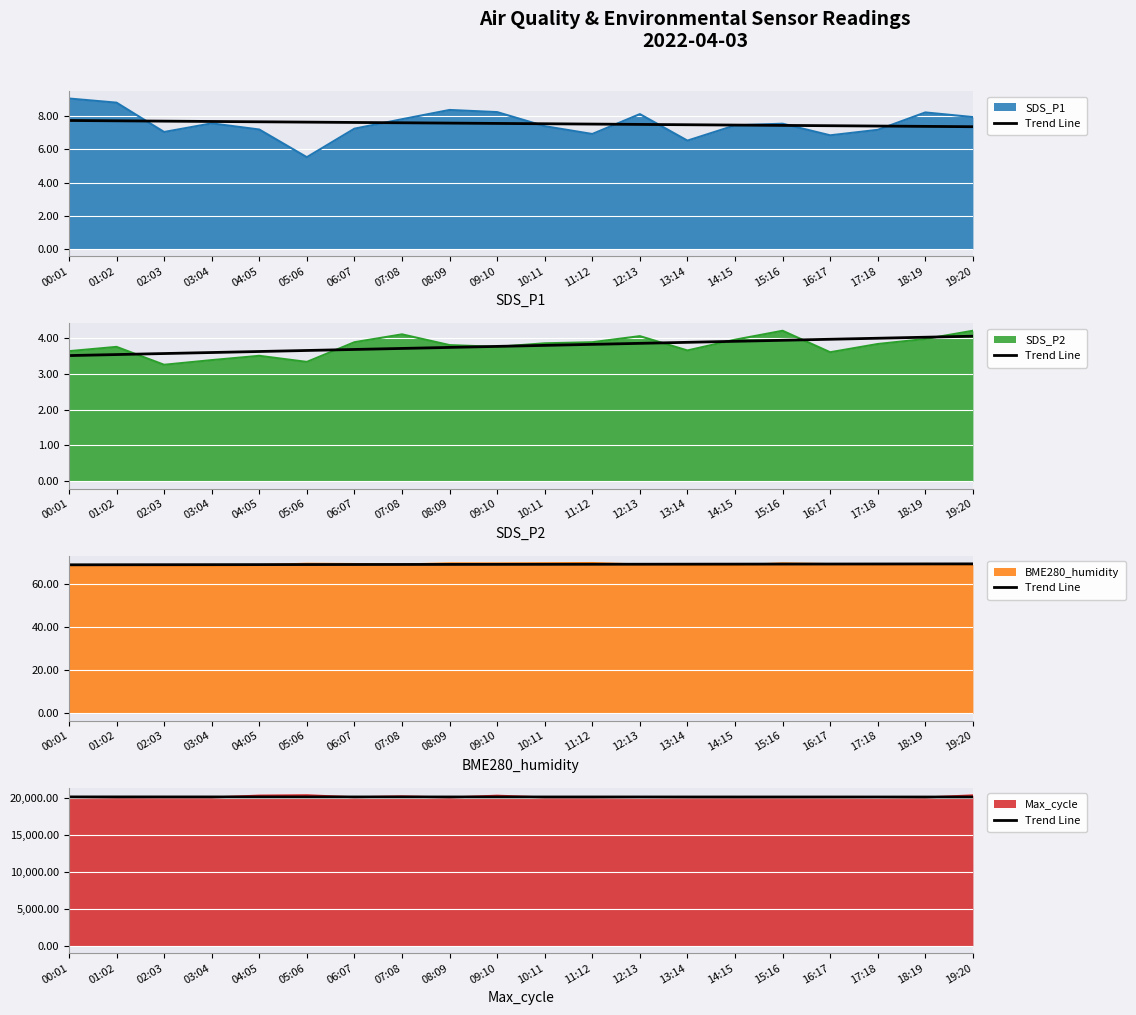

What position from the left is 04:05?

5